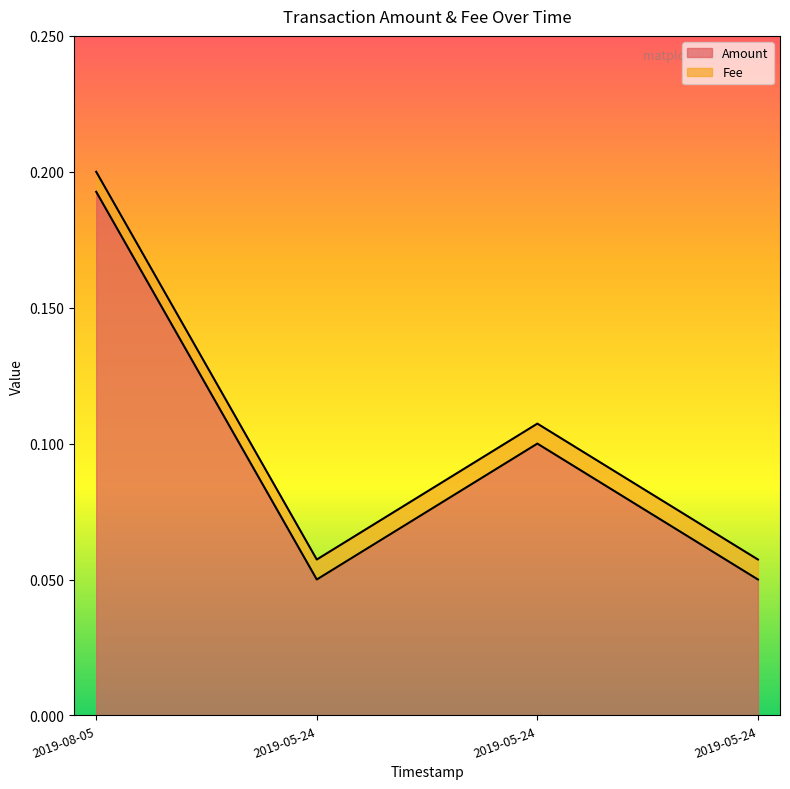

Does the chart display data point markers on the line(s)?

No